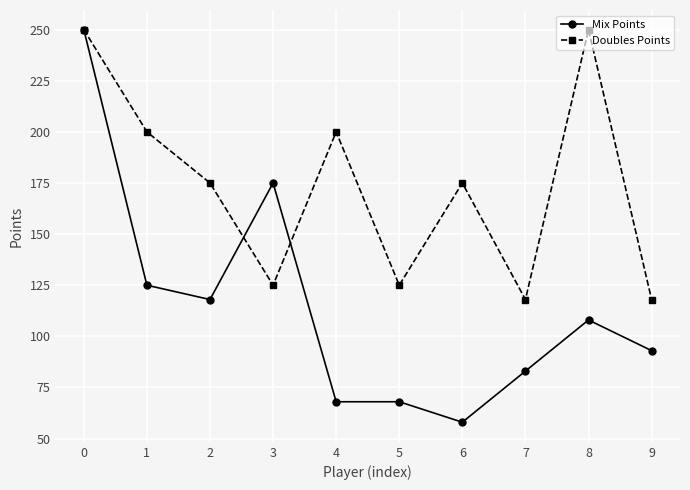

Rank the series at 3 from lowest to highest value.

Doubles Points, Mix Points